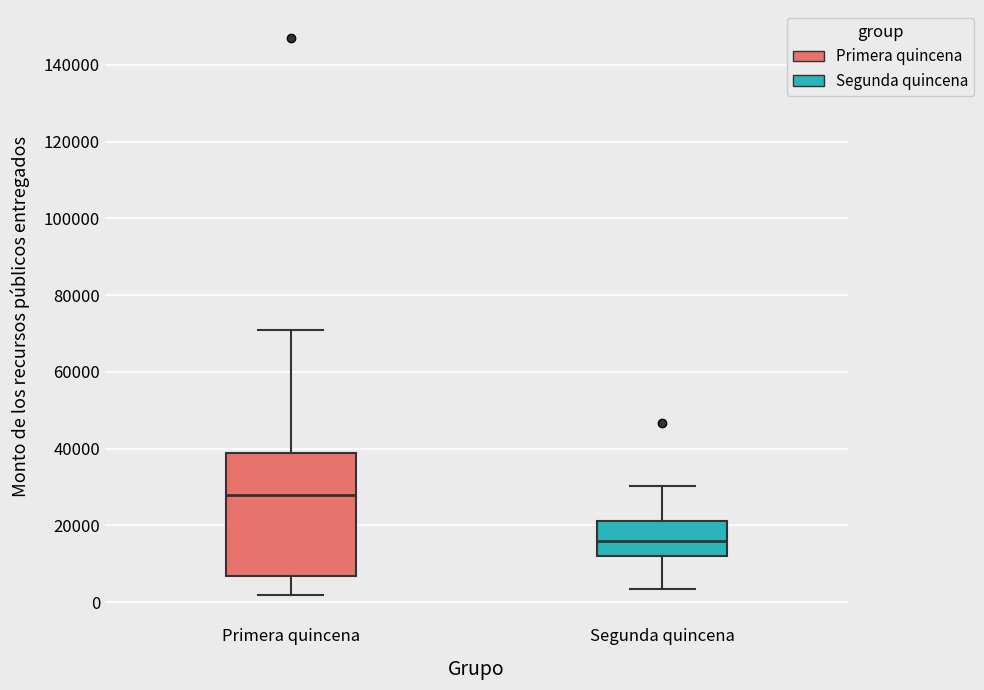

Which box's median line is the highest?

Primera quincena